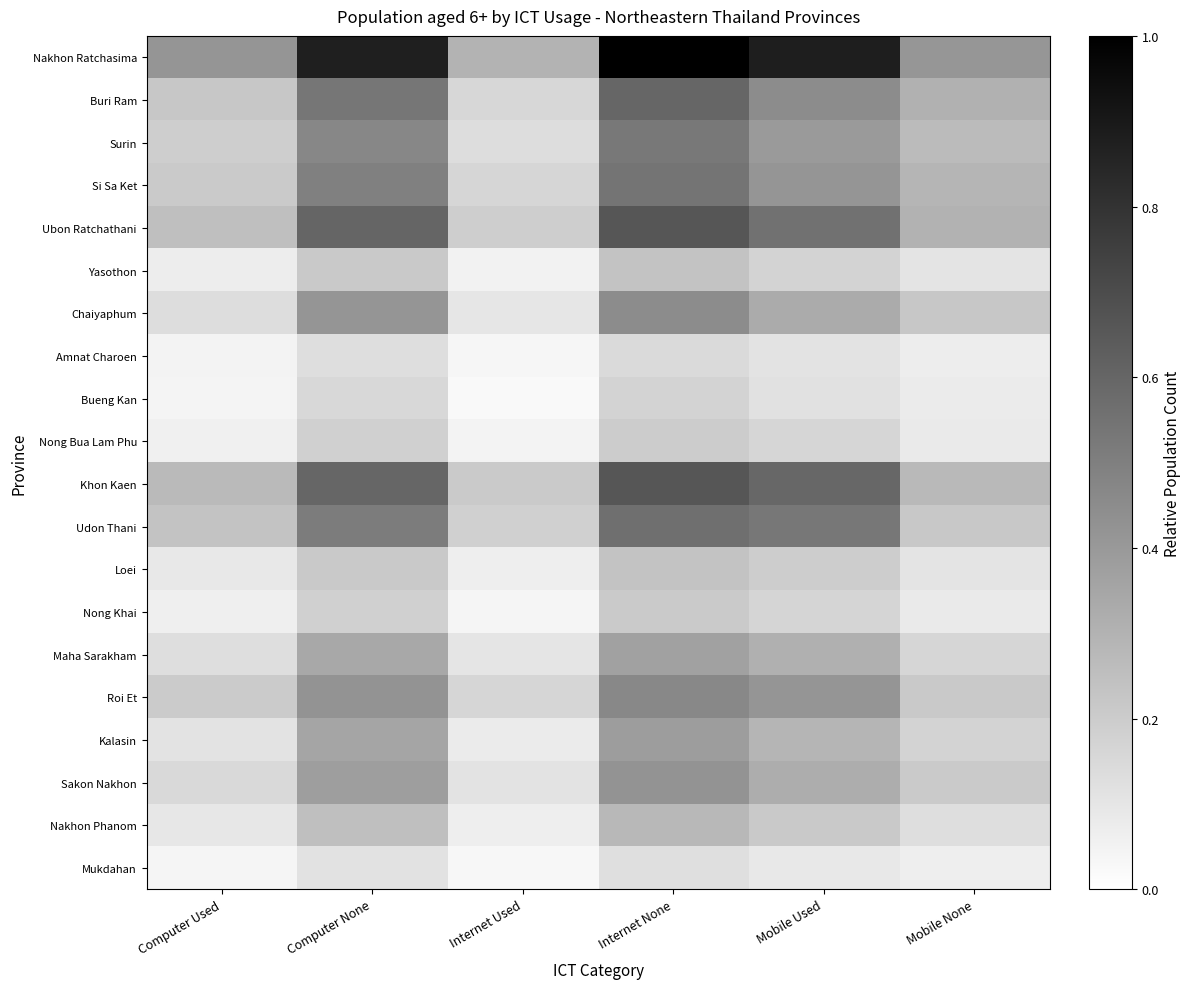

Reading left to right, transcribe all the data shown in this chart.

Nakhon Ratchasima: Computer Used=0.4	Computer None=0.9	Internet Used=0.3	Internet None=1.0	Mobile Used=0.9	Mobile None=0.4
Buri Ram: Computer Used=0.2	Computer None=0.5	Internet Used=0.2	Internet None=0.6	Mobile Used=0.5	Mobile None=0.3
Surin: Computer Used=0.2	Computer None=0.5	Internet Used=0.1	Internet None=0.5	Mobile Used=0.4	Mobile None=0.3
Si Sa Ket: Computer Used=0.2	Computer None=0.5	Internet Used=0.2	Internet None=0.5	Mobile Used=0.4	Mobile None=0.3
Ubon Ratchathani: Computer Used=0.3	Computer None=0.6	Internet Used=0.2	Internet None=0.7	Mobile Used=0.6	Mobile None=0.3
Yasothon: Computer Used=0.1	Computer None=0.2	Internet Used=0.1	Internet None=0.2	Mobile Used=0.2	Mobile None=0.1
Chaiyaphum: Computer Used=0.1	Computer None=0.4	Internet Used=0.1	Internet None=0.5	Mobile Used=0.3	Mobile None=0.2
Amnat Charoen: Computer Used=0.1	Computer None=0.1	Internet Used=0.0	Internet None=0.1	Mobile Used=0.1	Mobile None=0.1
Bueng Kan: Computer Used=0.0	Computer None=0.2	Internet Used=0.0	Internet None=0.2	Mobile Used=0.1	Mobile None=0.1
Nong Bua Lam Phu: Computer Used=0.1	Computer None=0.2	Internet Used=0.0	Internet None=0.2	Mobile Used=0.2	Mobile None=0.1
Khon Kaen: Computer Used=0.3	Computer None=0.6	Internet Used=0.2	Internet None=0.7	Mobile Used=0.6	Mobile None=0.3
Udon Thani: Computer Used=0.2	Computer None=0.5	Internet Used=0.2	Internet None=0.6	Mobile Used=0.5	Mobile None=0.2
Loei: Computer Used=0.1	Computer None=0.2	Internet Used=0.1	Internet None=0.2	Mobile Used=0.2	Mobile None=0.1
Nong Khai: Computer Used=0.1	Computer None=0.2	Internet Used=0.0	Internet None=0.2	Mobile Used=0.2	Mobile None=0.1
Maha Sarakham: Computer Used=0.1	Computer None=0.3	Internet Used=0.1	Internet None=0.4	Mobile Used=0.3	Mobile None=0.2
Roi Et: Computer Used=0.2	Computer None=0.4	Internet Used=0.2	Internet None=0.5	Mobile Used=0.4	Mobile None=0.2
Kalasin: Computer Used=0.1	Computer None=0.4	Internet Used=0.1	Internet None=0.4	Mobile Used=0.3	Mobile None=0.2
Sakon Nakhon: Computer Used=0.2	Computer None=0.4	Internet Used=0.1	Internet None=0.4	Mobile Used=0.3	Mobile None=0.2
Nakhon Phanom: Computer Used=0.1	Computer None=0.3	Internet Used=0.1	Internet None=0.3	Mobile Used=0.2	Mobile None=0.1
Mukdahan: Computer Used=0.0	Computer None=0.1	Internet Used=0.0	Internet None=0.1	Mobile Used=0.1	Mobile None=0.1